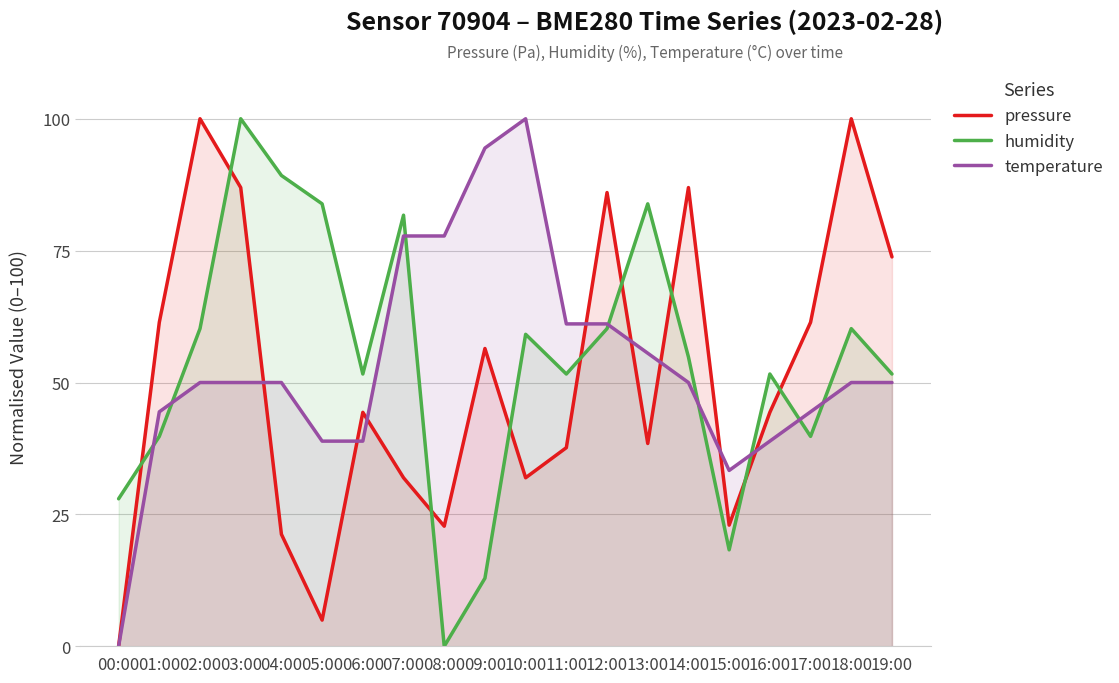

What is the label of the 3rd point from the left?

02:00